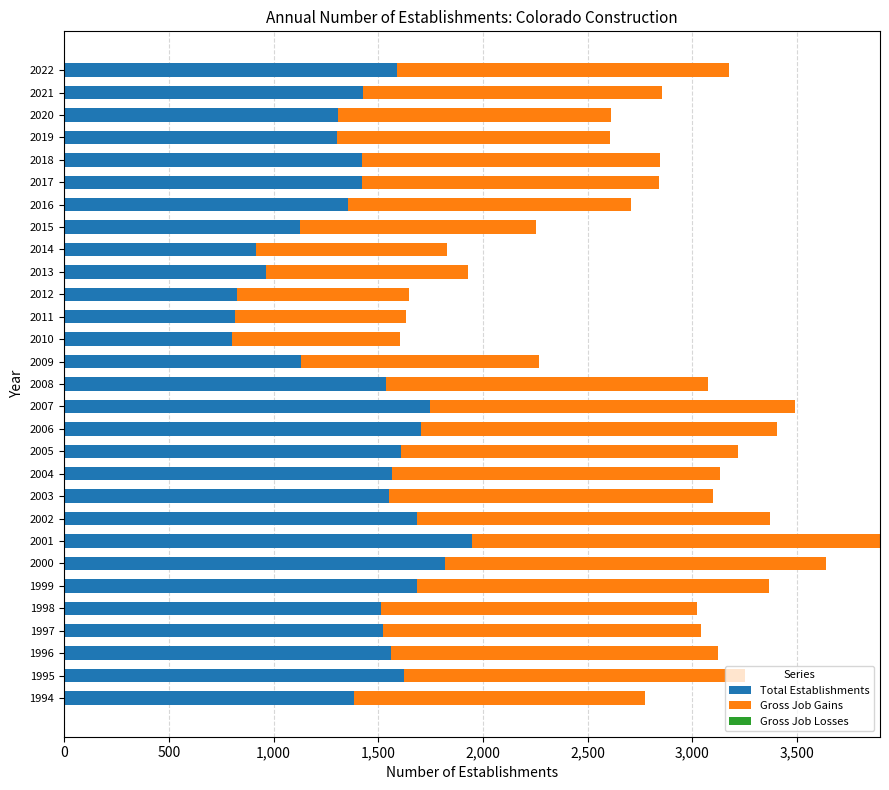

What is the difference between the second highest and second lowest values in the Total Establishments series?

1001